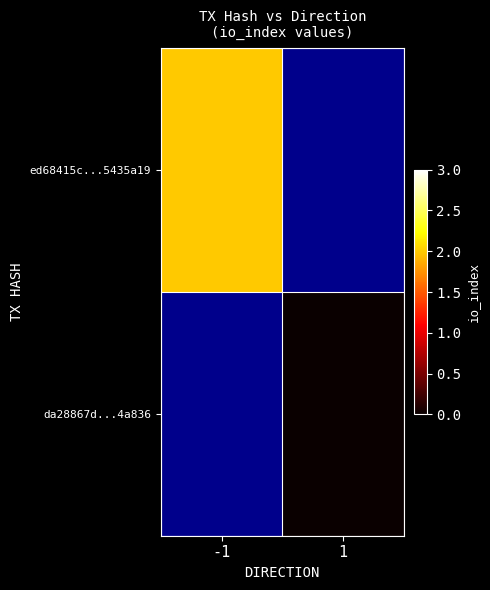

Count the number of categories in the chart.

2